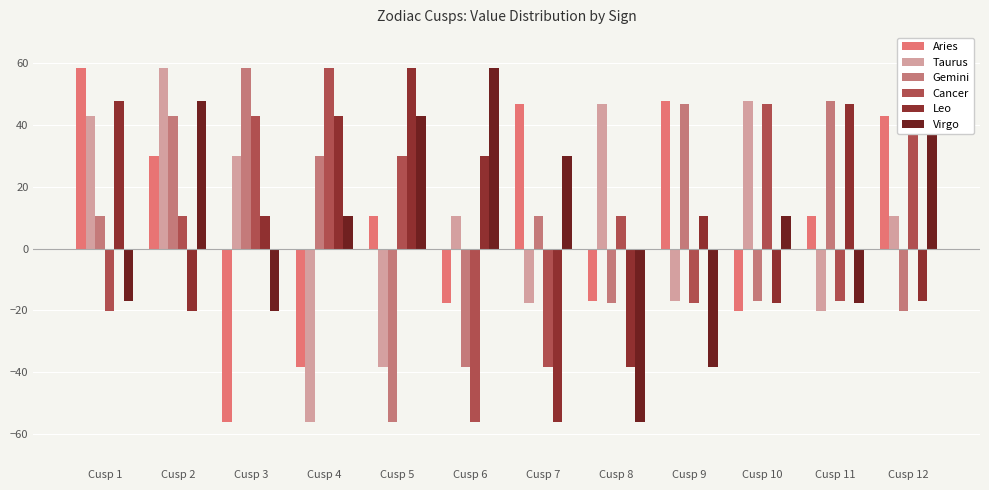

At which category does the chart reach its minimum across all series?

Cusp 3